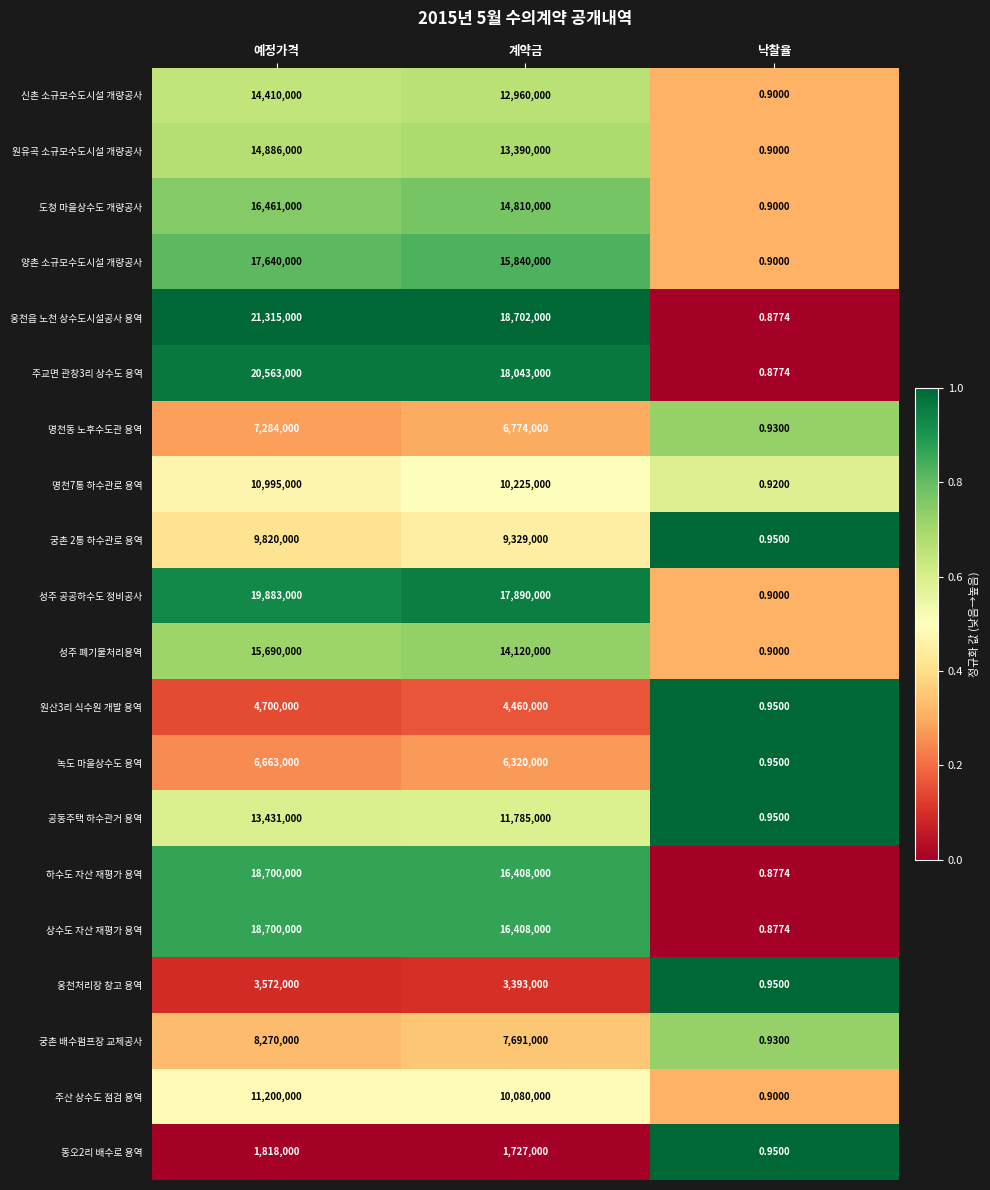

Which label corresponds to the largest value in the chart?

예정가격